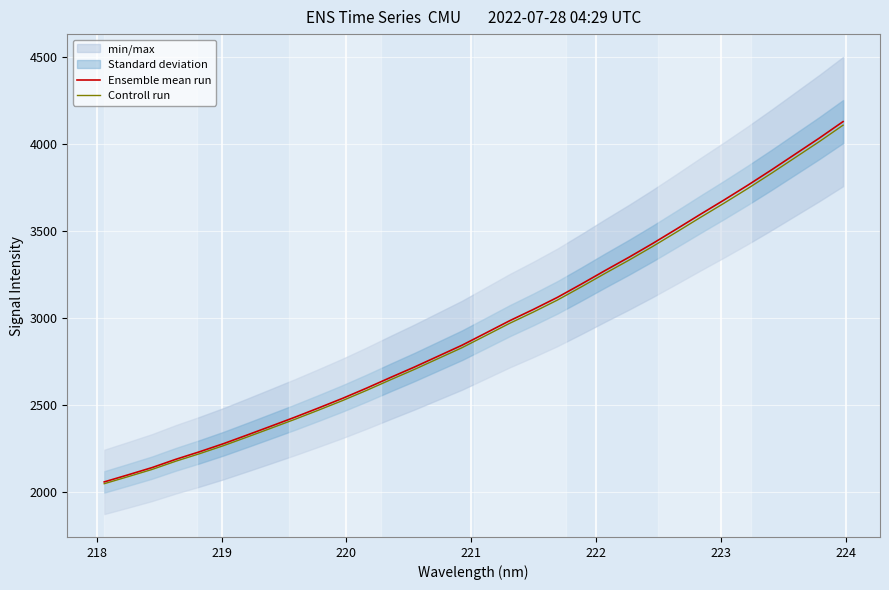

What is the value of the Ensemble mean run point at the 2nd from the left?

2097.2